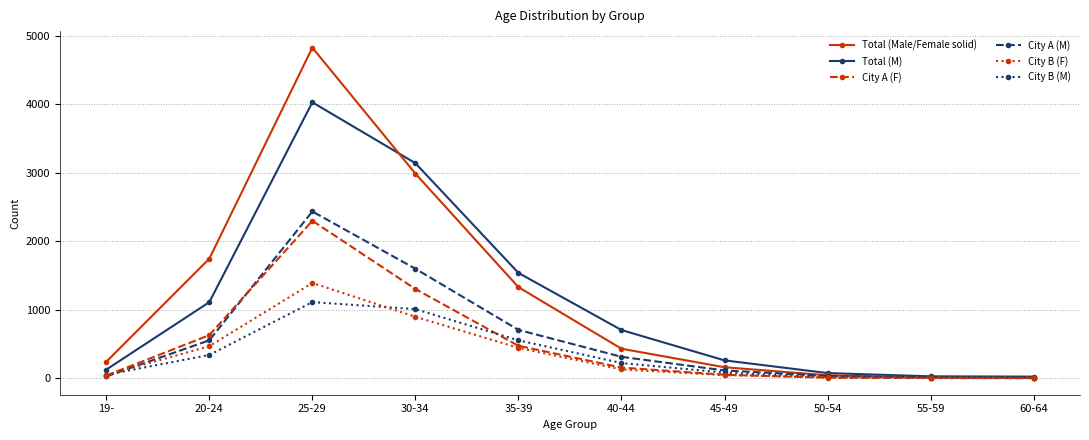

What is the label of the 5th point from the right?

40-44